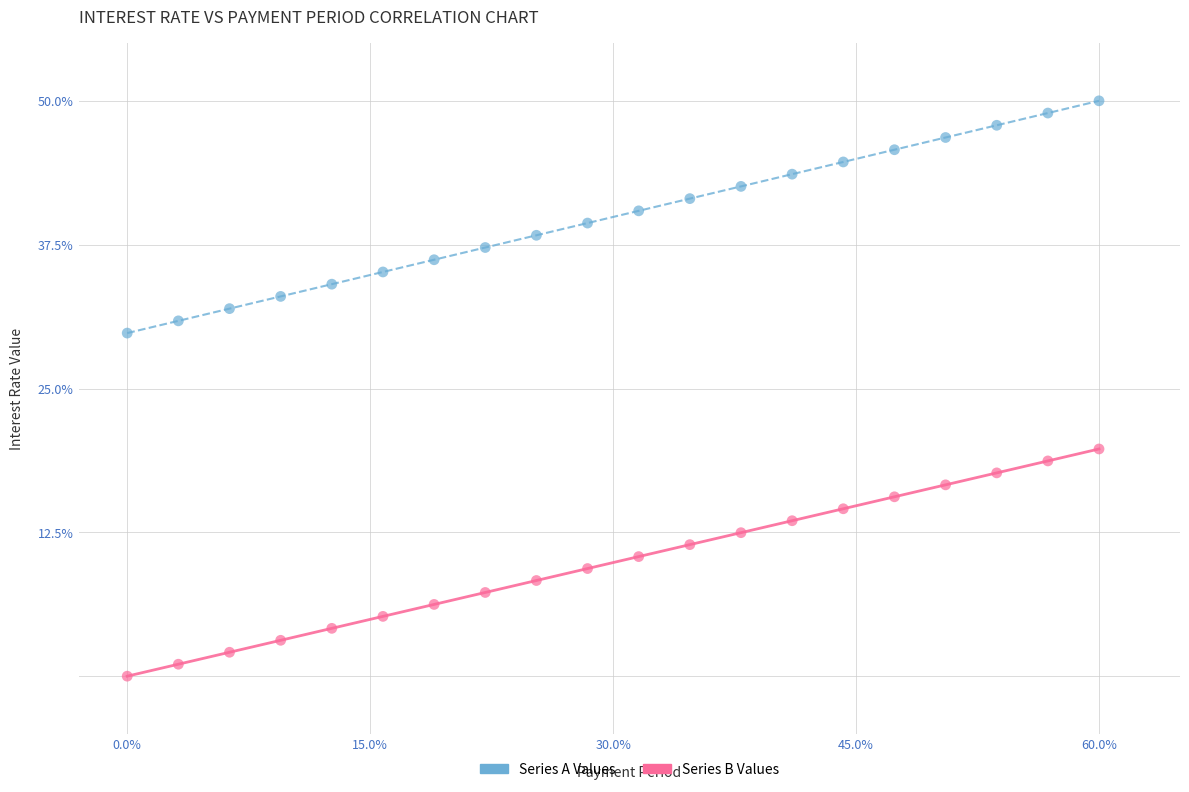

Across all data points, what is the range of X values (max minus min)?

60.0